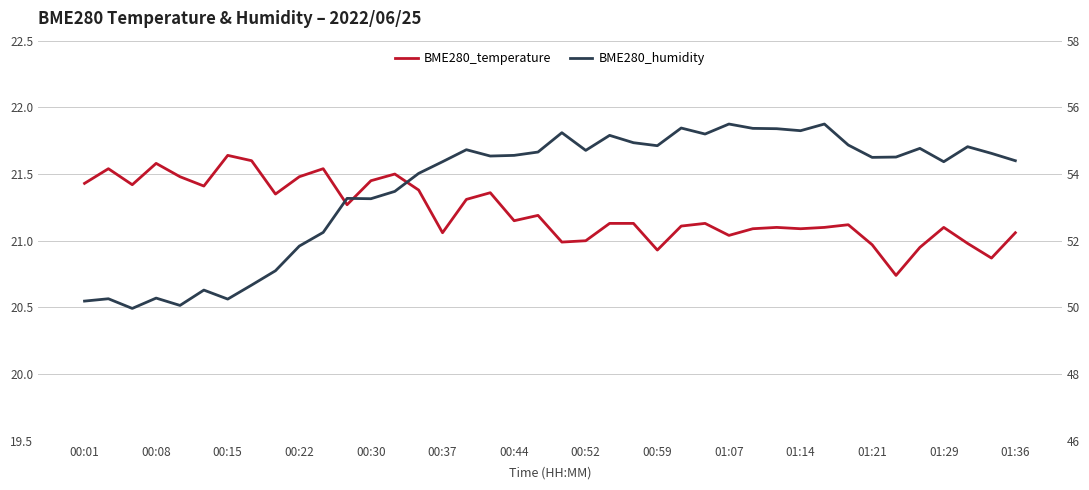

Between 17 and 39, which series saw the biggest shift?

BME280_temperature